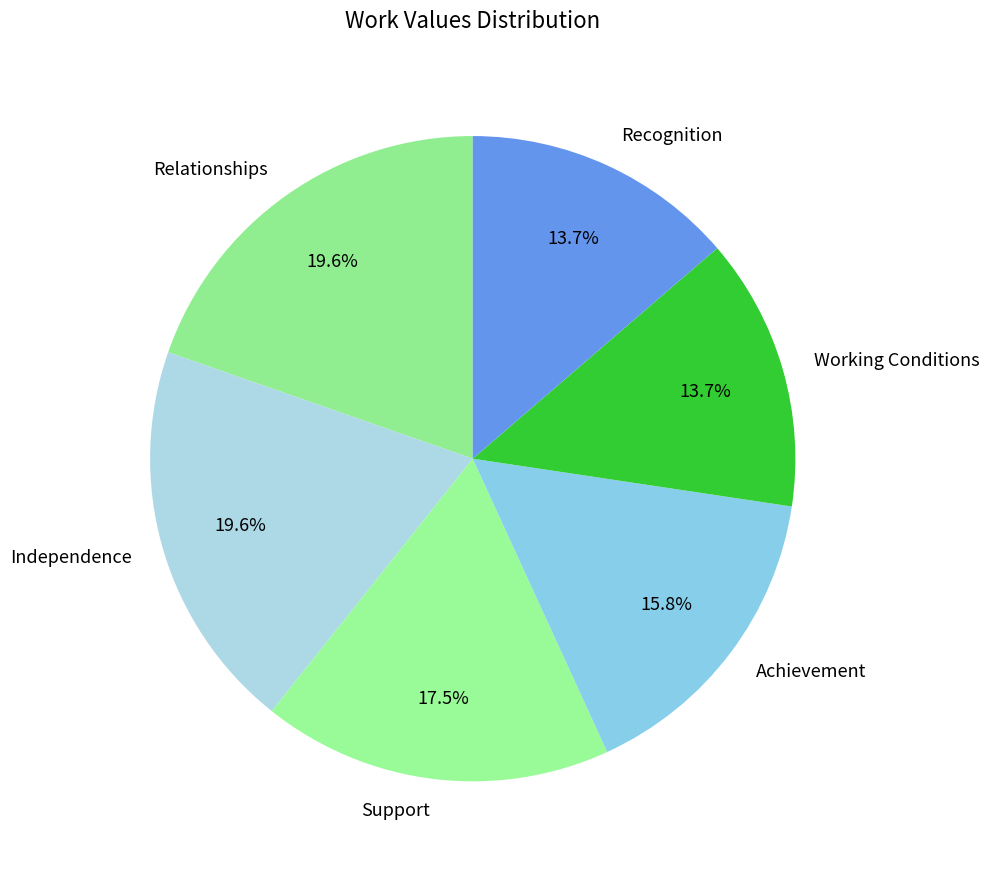

What percentage is the Relationships slice, to the nearest percent?

20%